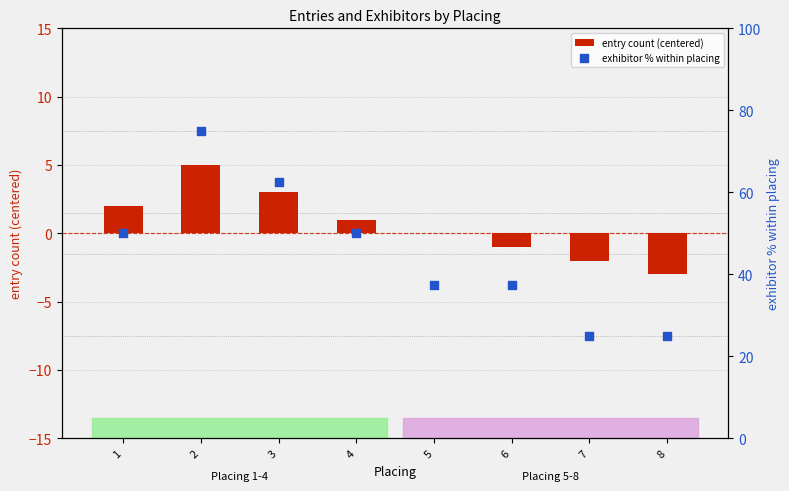

Which series has the largest total across all categories?

exhibitor % within placing